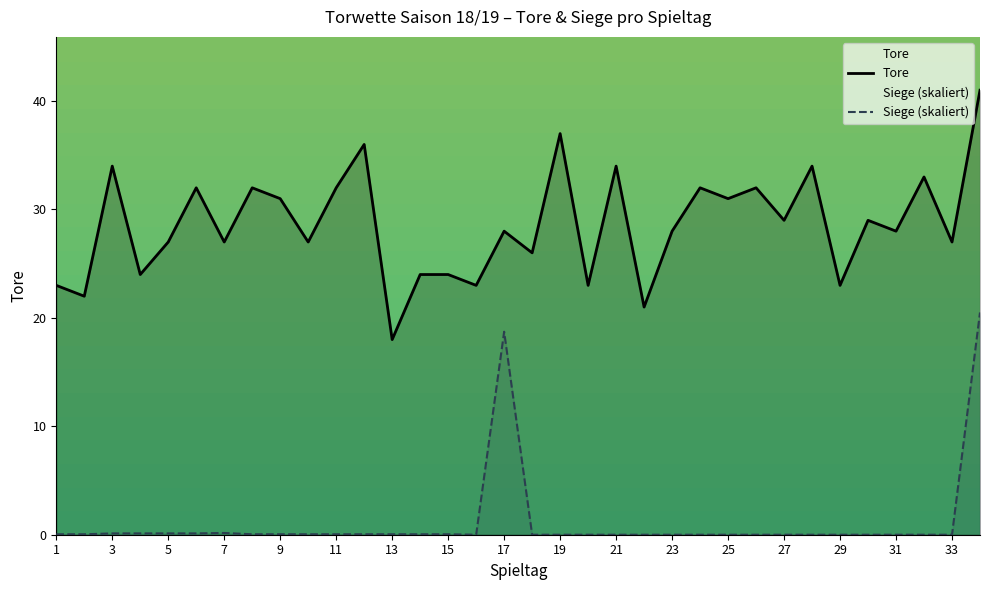

What is the value of the Tore point at the 22nd from the left?

21.0